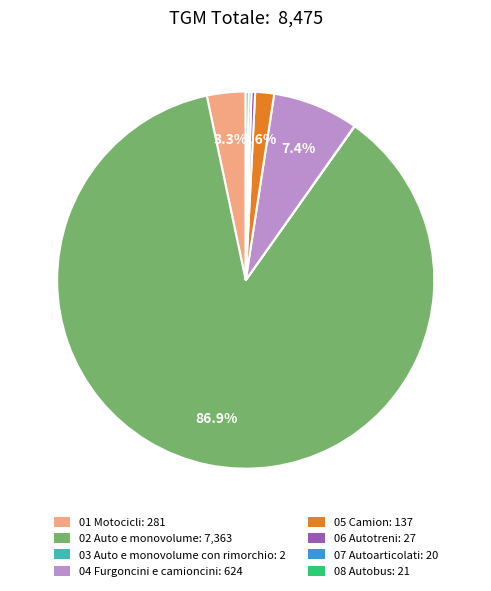

Does 04 Furgoncini e camioncini: 624 account for over 50% of the chart?

No